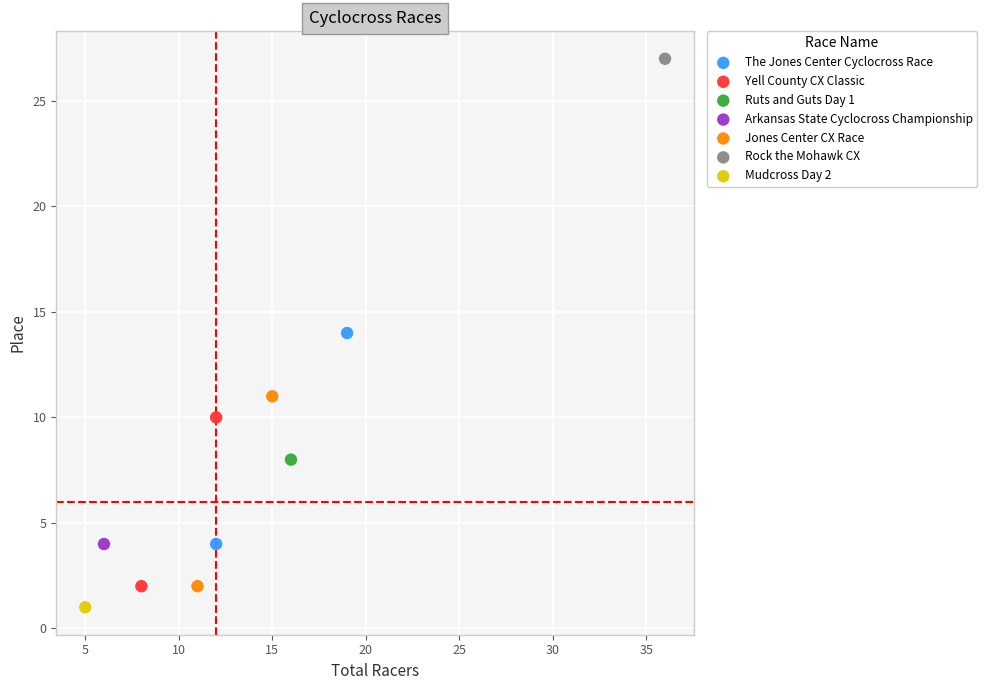

Which series contains the lowest Y value?

Mudcross Day 2